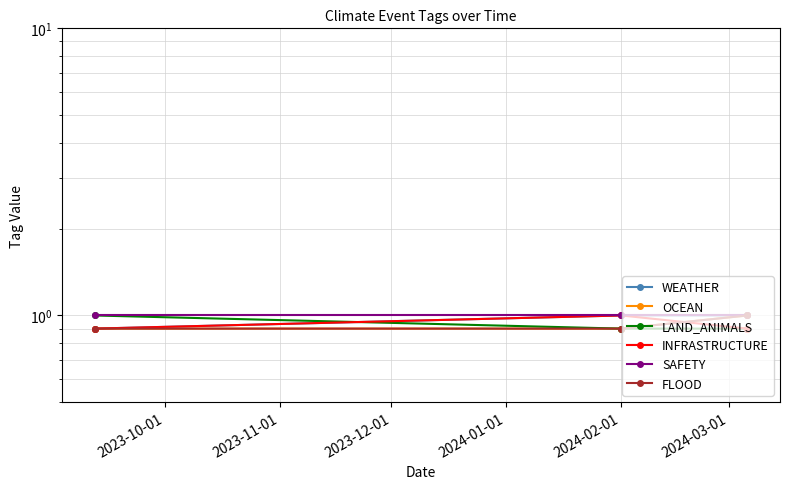

How many lines are shown in the chart?

6